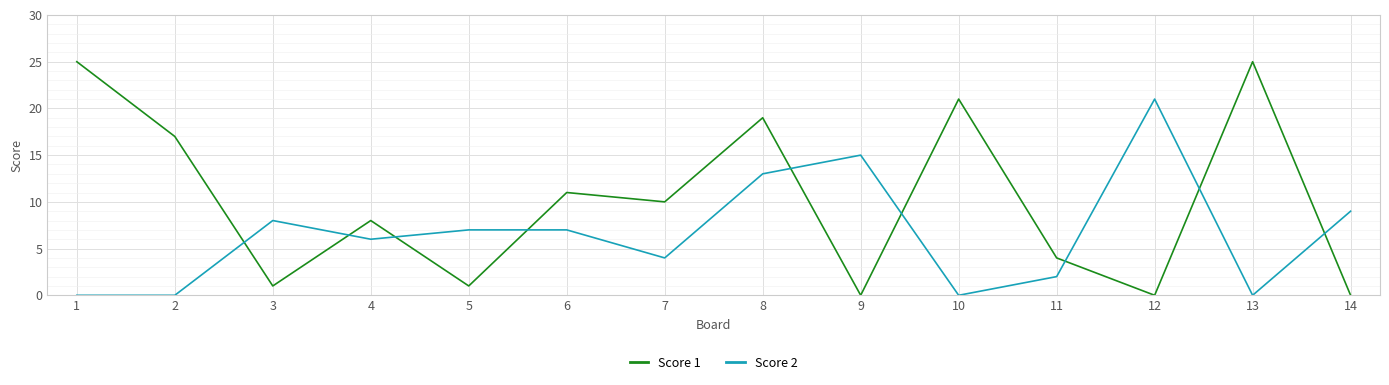

Rank the series by their average value, from lowest to highest.

Score 2, Score 1